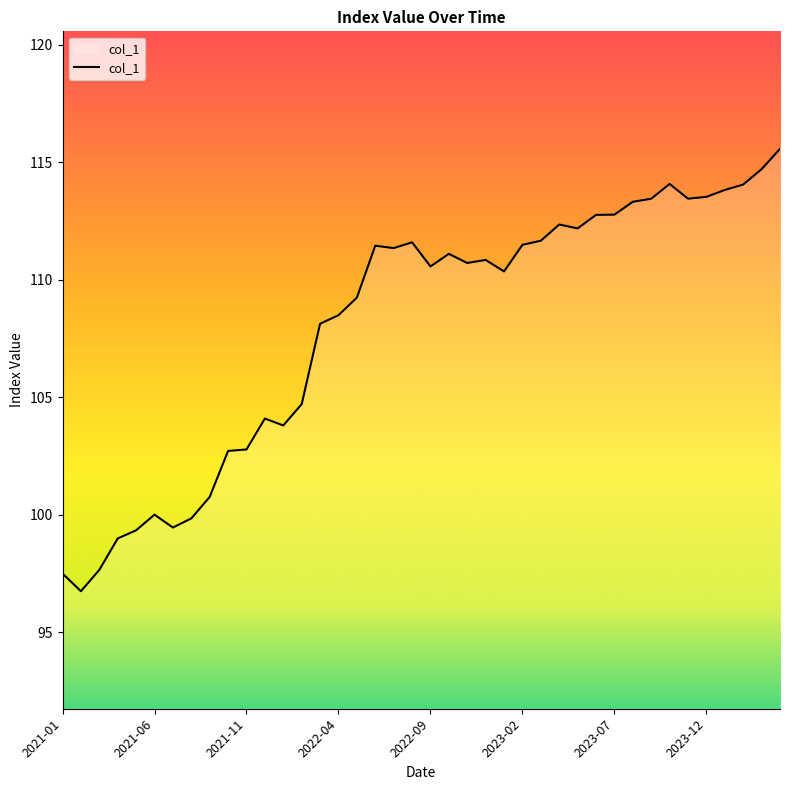

What is the difference between the maximum and minimum values?

18.8